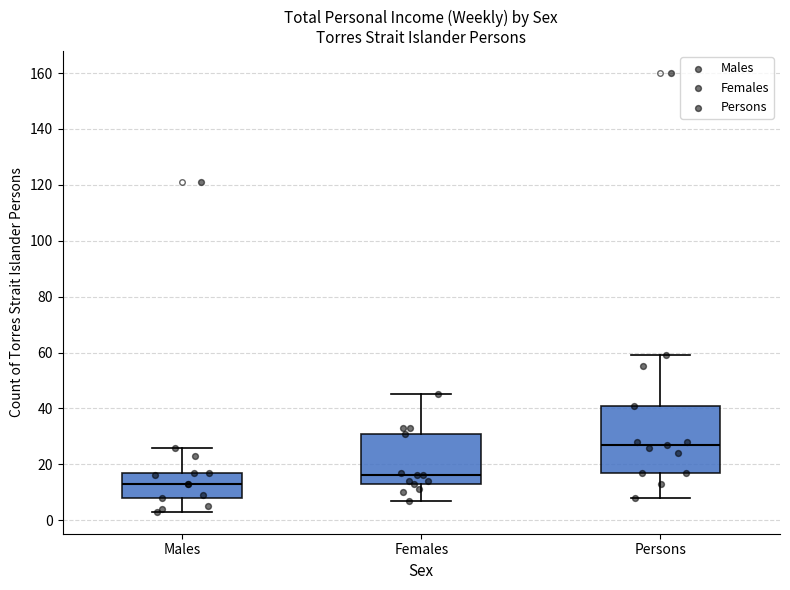

Comparing the boxes themselves (not the whiskers), which one is the tallest?

Persons